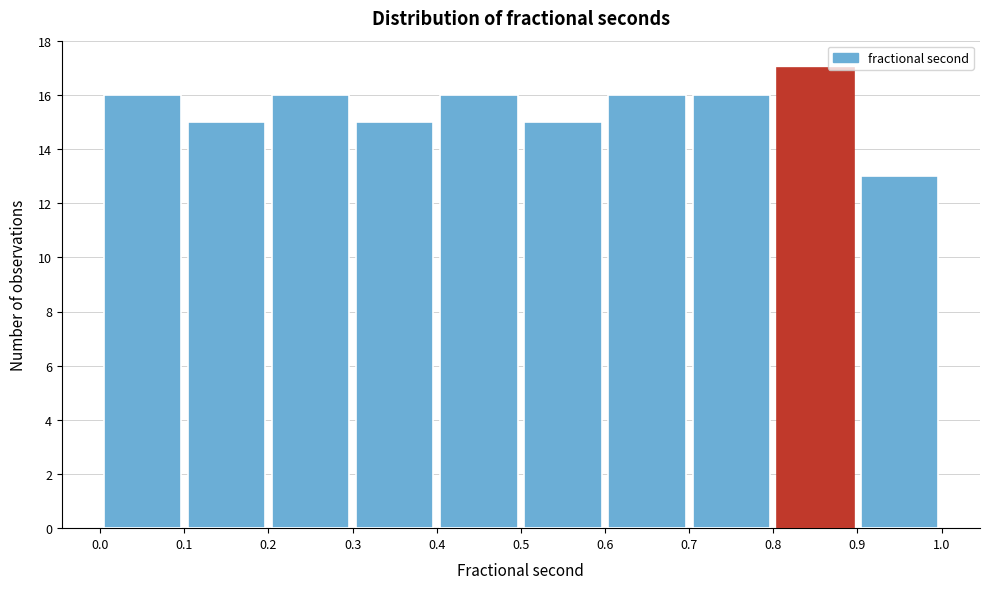

Over which range of the x-axis is the bar tallest?

0.8 to 0.9